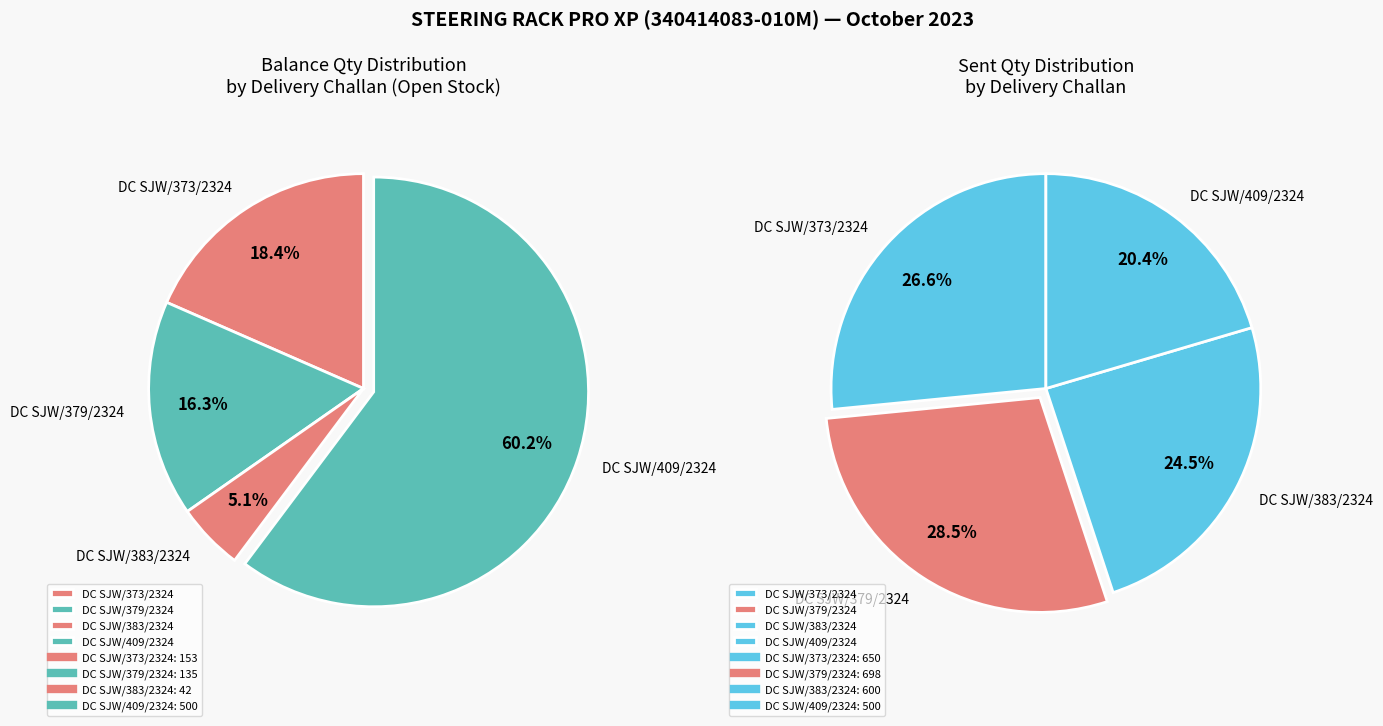

Is it true that DC SJW/409/2324 is 50% of the pie?

False